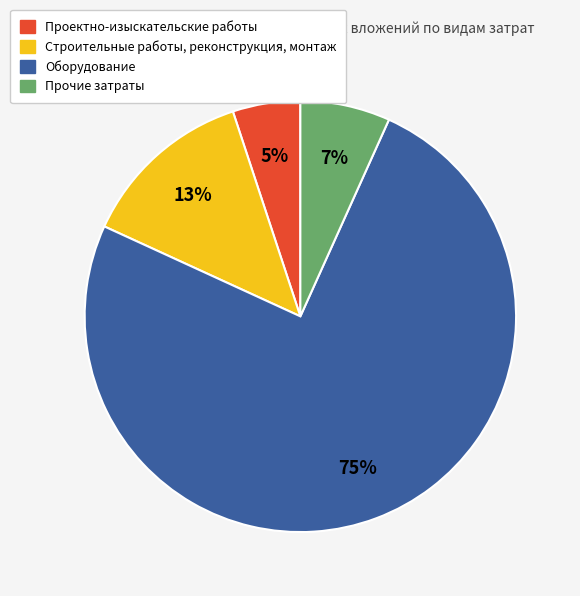

Does any single category account for the majority?

Yes